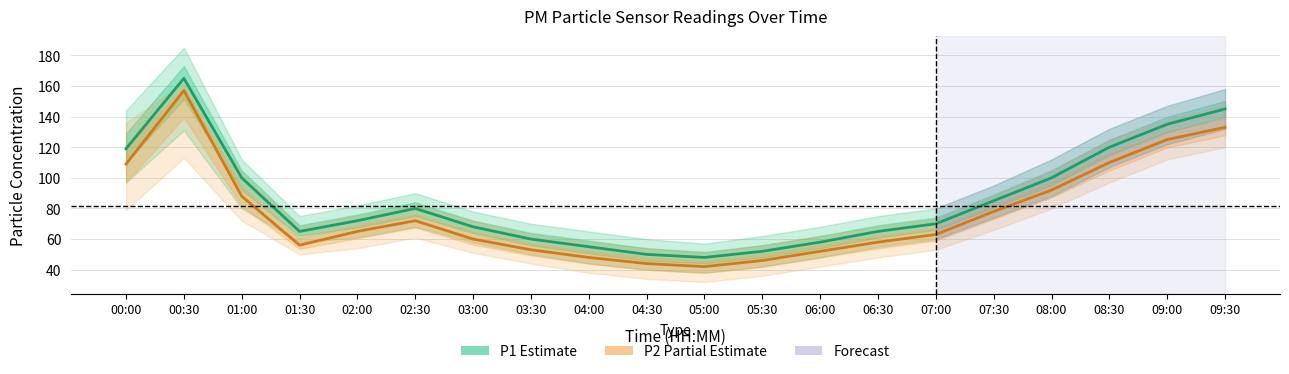

What is the highest value of the P2 (Partial Estimate) series?

157